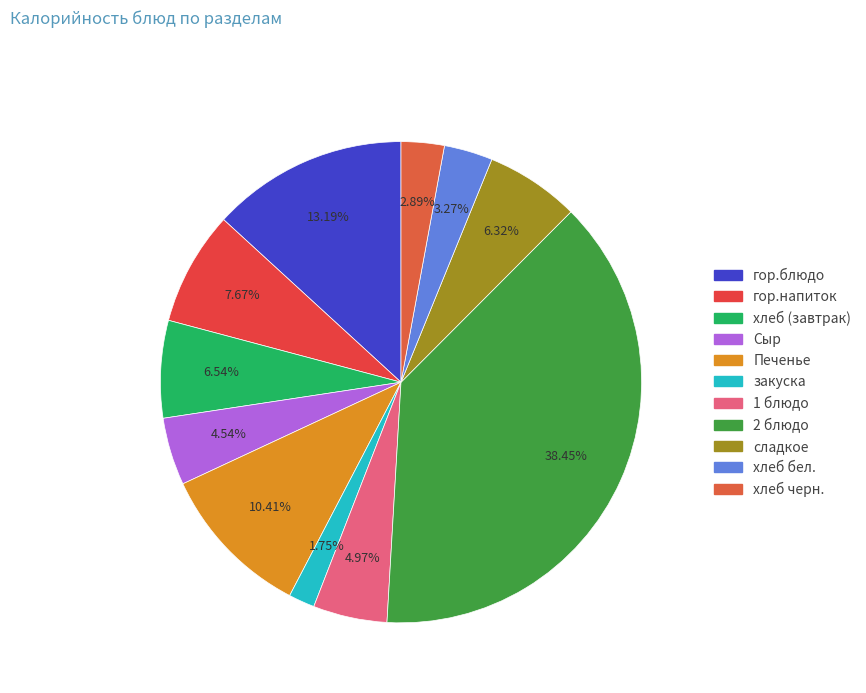

How many segments does this pie chart have?

11